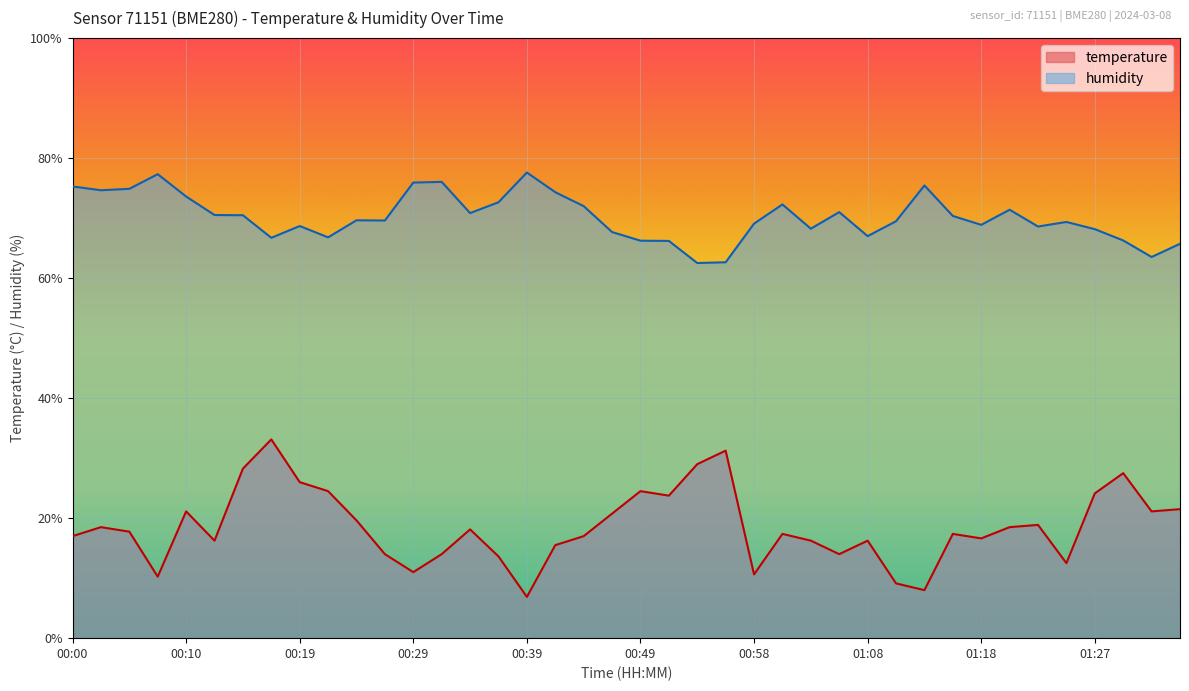

Reading left to right, what are all the values shown in this chart?

temperature: 00:00=17.0	00:02=18.5	00:05=17.8	00:07=10.3	00:10=21.1	00:12=16.2	00:15=28.3	00:17=33.1	00:19=26.0	00:22=24.5	00:24=19.6	00:27=14.0	00:29=11.0	00:32=14.0	00:34=18.1	00:36=13.6	00:39=6.9	00:41=15.5	00:44=17.0	00:46=20.8	00:49=24.5	00:51=23.8	00:53=29.0	00:56=31.3	00:58=10.6	01:01=17.4	01:03=16.2	01:06=14.0	01:08=16.2	01:10=9.1	01:13=8.0	01:15=17.4	01:18=16.6	01:20=18.5	01:23=18.9	01:25=12.5	01:27=24.1	01:30=27.5	01:32=21.1	01:35=21.5
humidity: 00:00=75.3	00:02=74.6	00:05=74.9	00:07=77.3	00:10=73.6	00:12=70.5	00:15=70.5	00:17=66.7	00:19=68.7	00:22=66.8	00:24=69.6	00:27=69.6	00:29=75.9	00:32=76.0	00:34=70.8	00:36=72.6	00:39=77.6	00:41=74.3	00:44=72.0	00:46=67.7	00:49=66.2	00:51=66.2	00:53=62.5	00:56=62.6	00:58=69.1	01:01=72.3	01:03=68.2	01:06=71.0	01:08=67.0	01:10=69.5	01:13=75.4	01:15=70.4	01:18=68.9	01:20=71.4	01:23=68.6	01:25=69.4	01:27=68.2	01:30=66.3	01:32=63.5	01:35=65.7